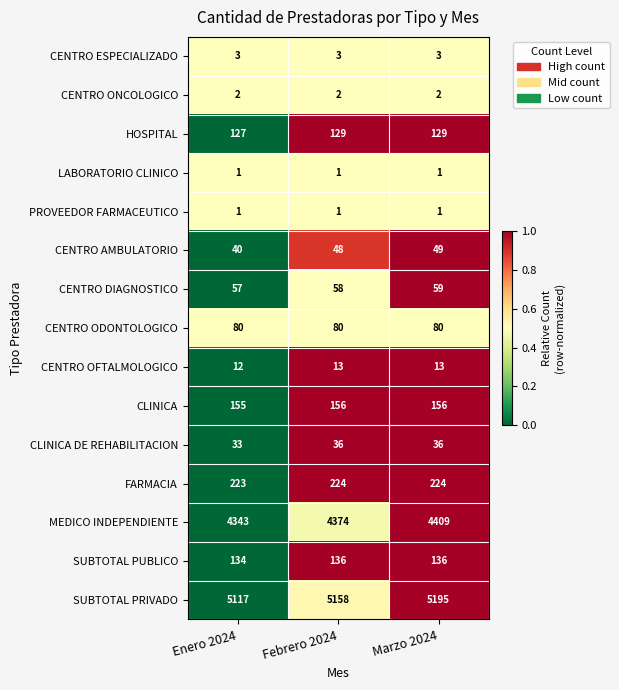

What is the sum of all SUBTOTAL PUBLICO values?

406